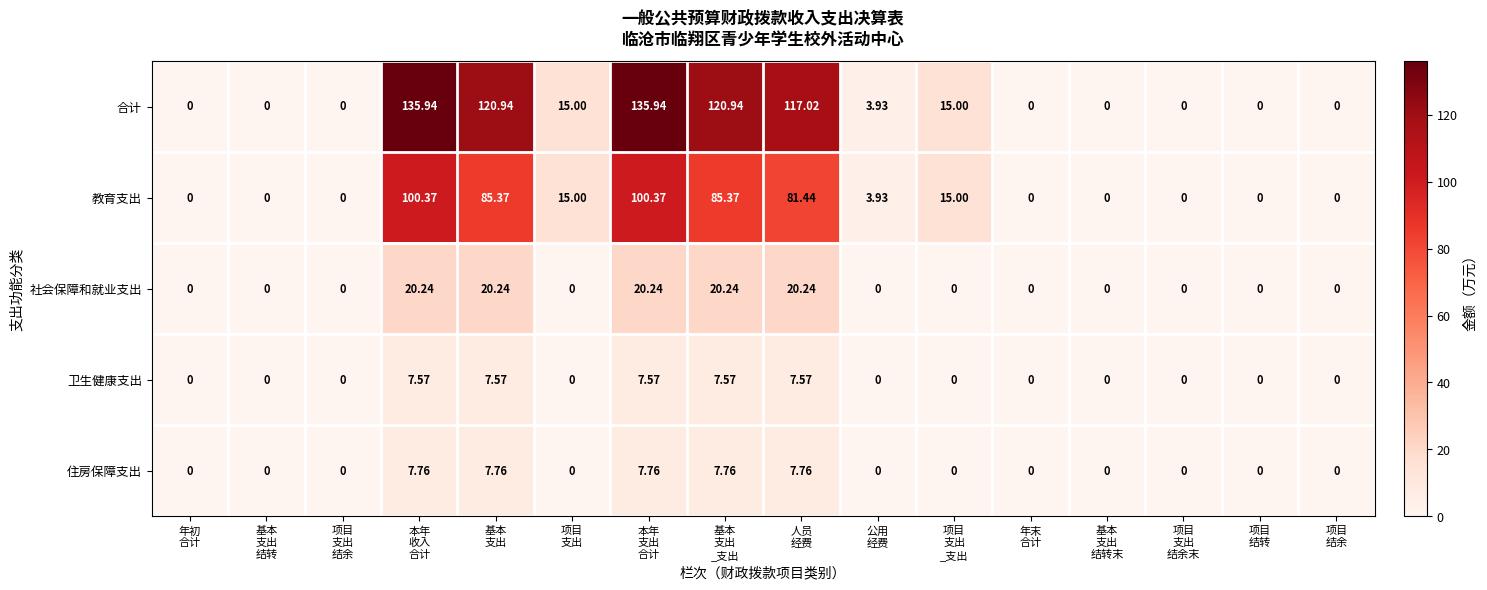

Which series has the largest range (max minus min)?

合计